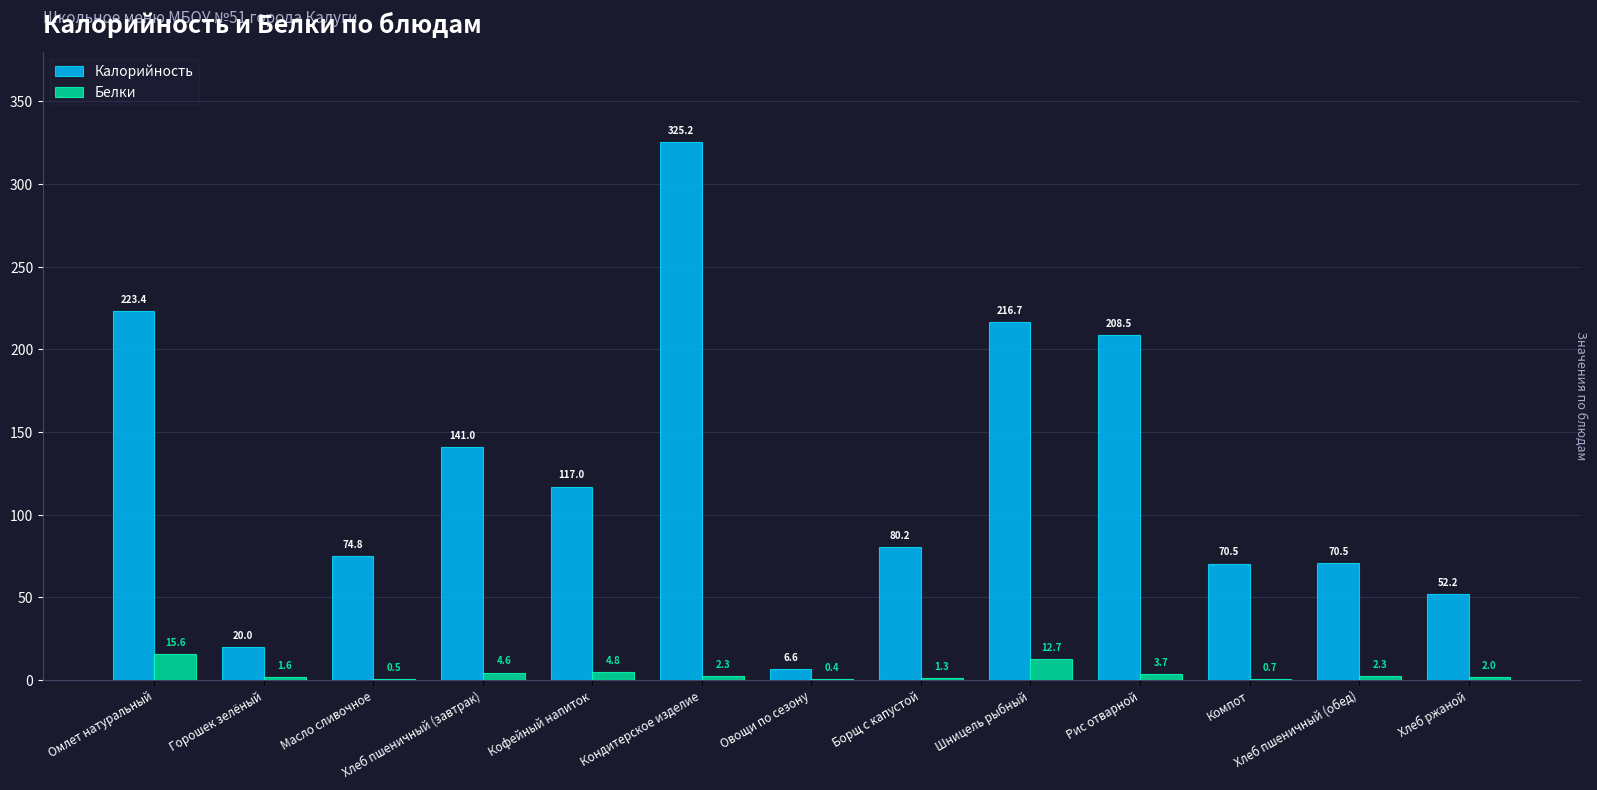

Is it true that Калорийность equals 214.2 at Хлеб пшеничный (завтрак)?

False